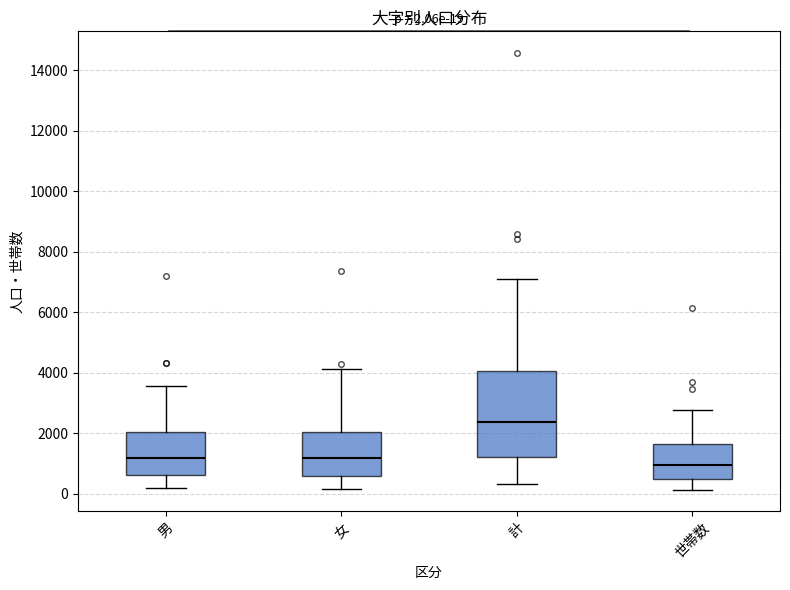

Which box has the lowest median line?

世帯数